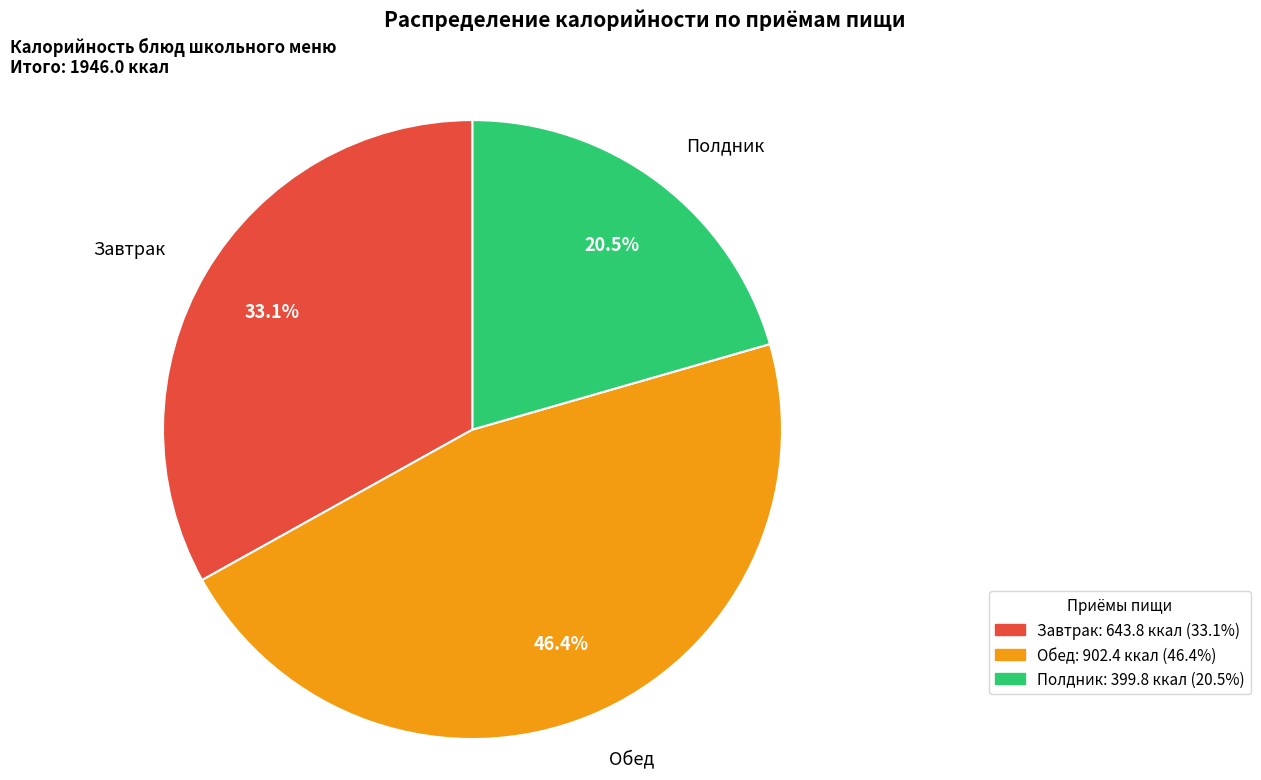

Is there any slice that represents more than half of the pie?

No